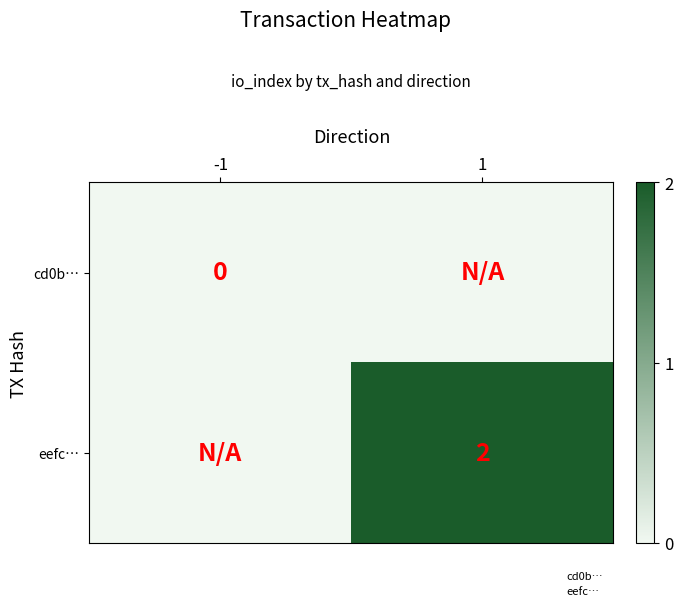

Which series has the largest total across all categories?

eefc…